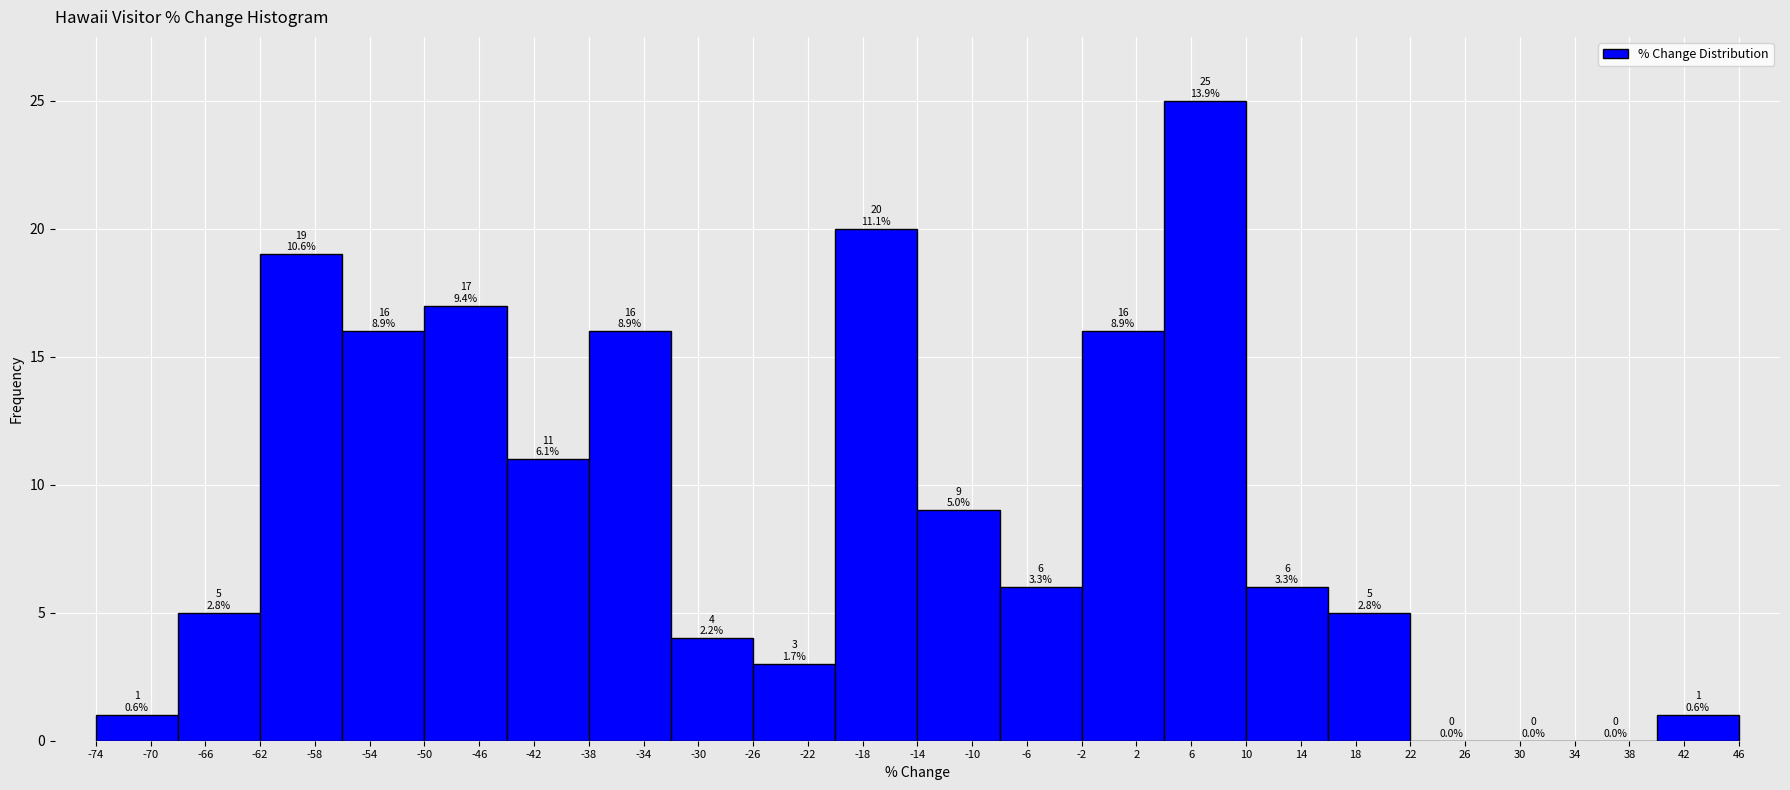

Over which range of the x-axis is the bar tallest?

4 to 10